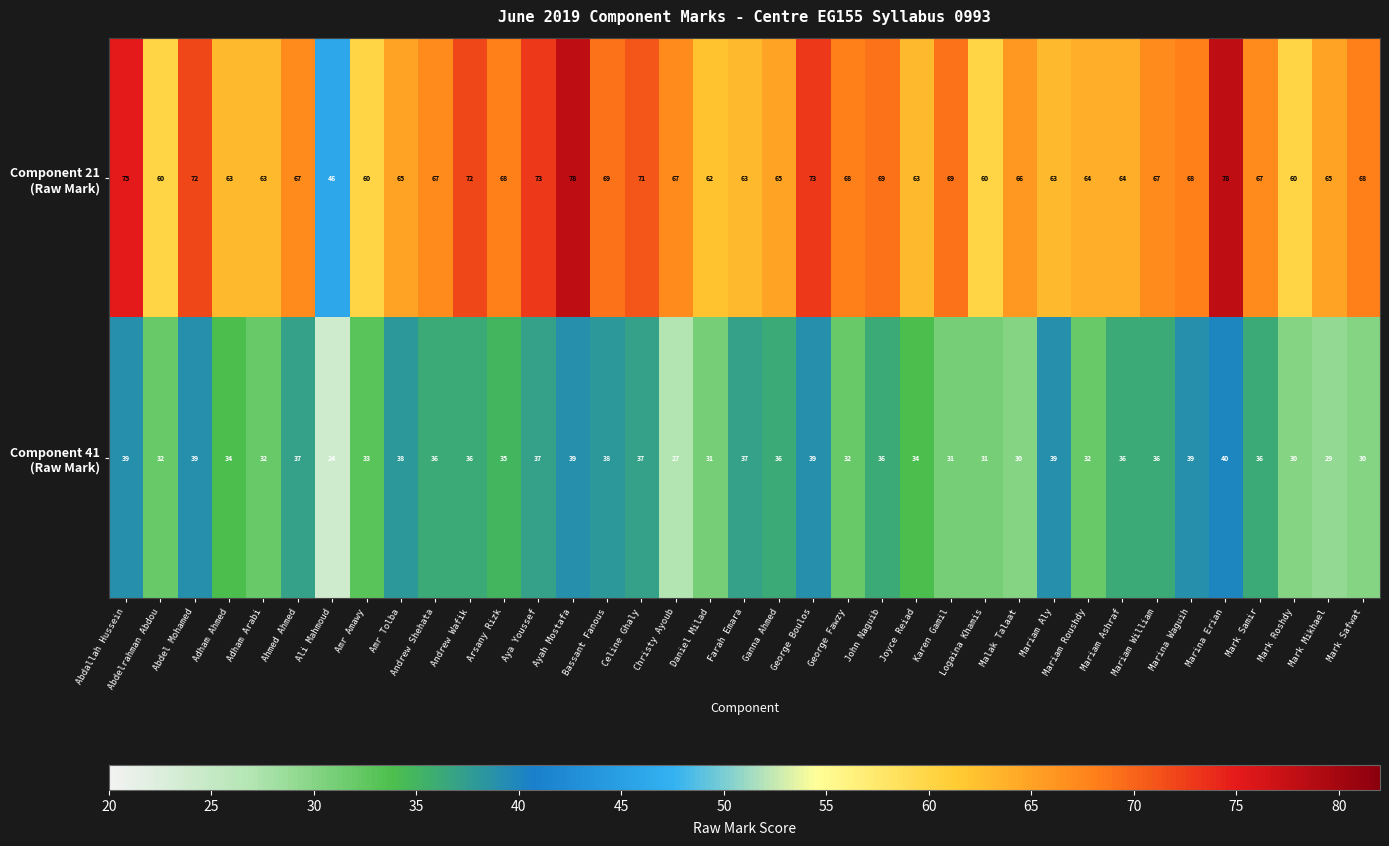

At which category is the sum across all series the highest?

Marina Erian